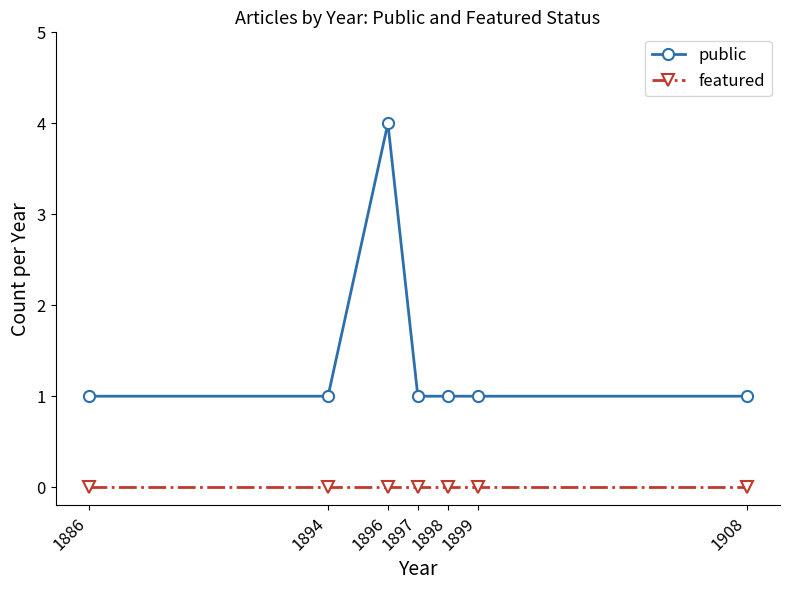

What is the total value across all series at 1898?

1